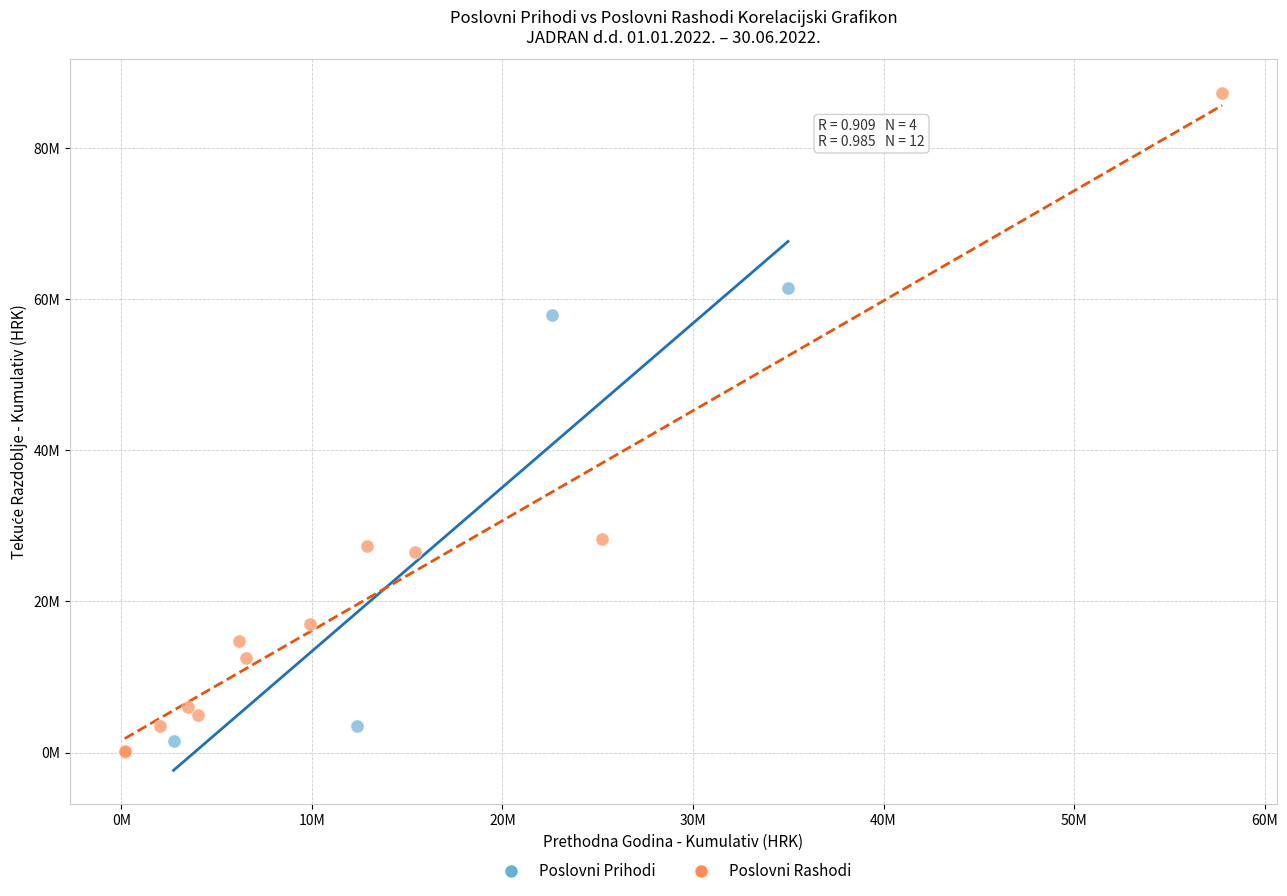

What are all the series names shown in the legend?

Poslovni Prihodi, Poslovni Rashodi